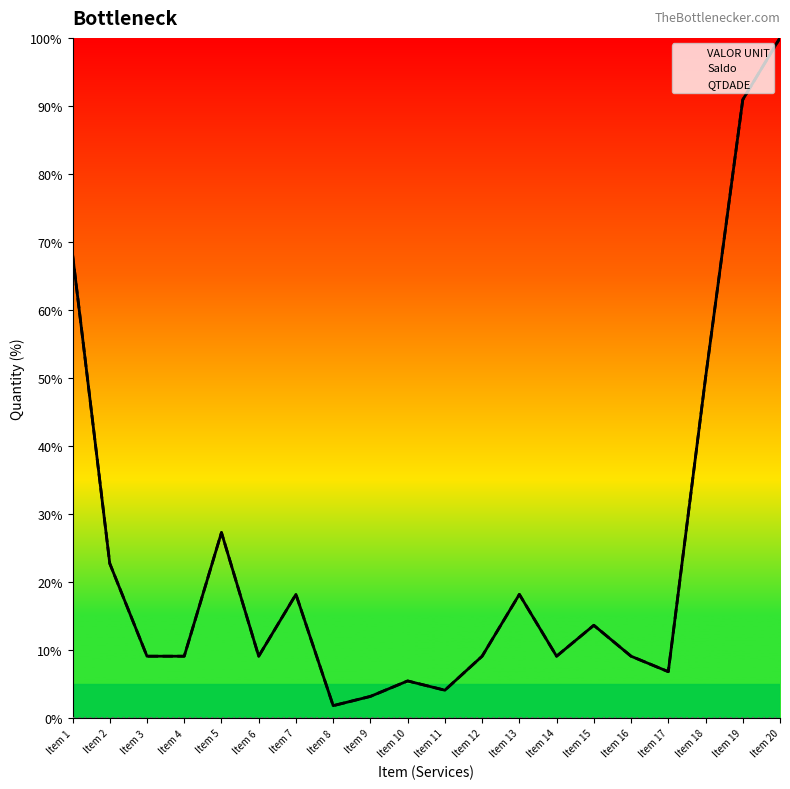

Is it true that VALOR UNIT equals 18.2 at Item 13?

True